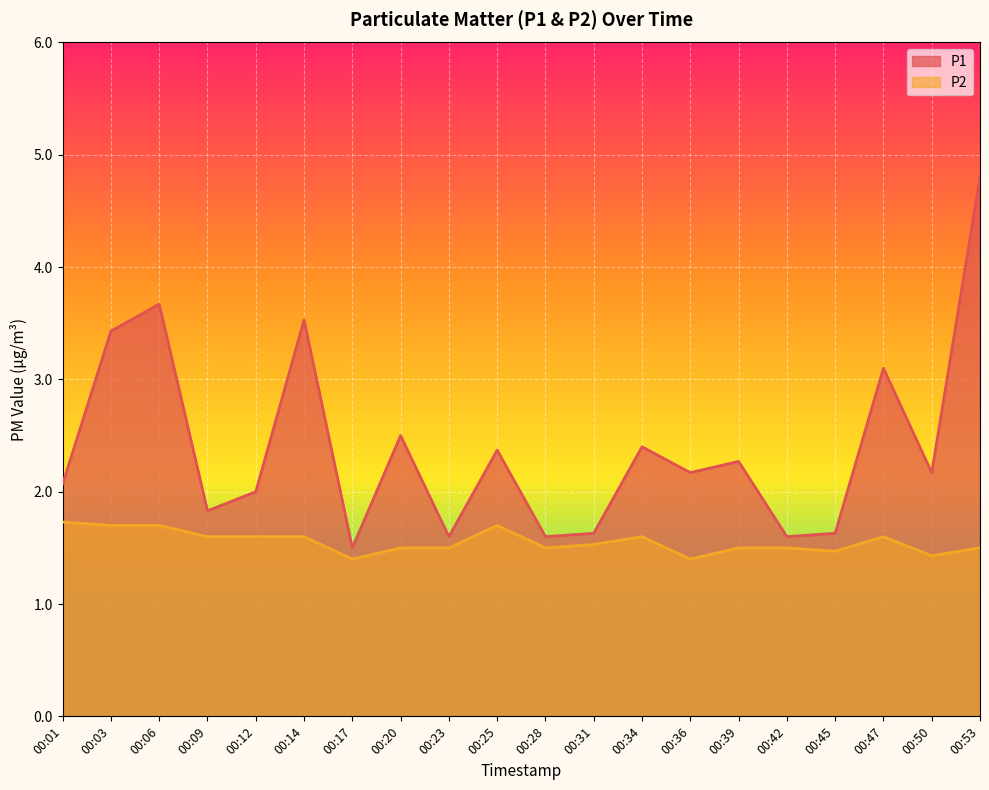

Count the number of categories in the chart.

20